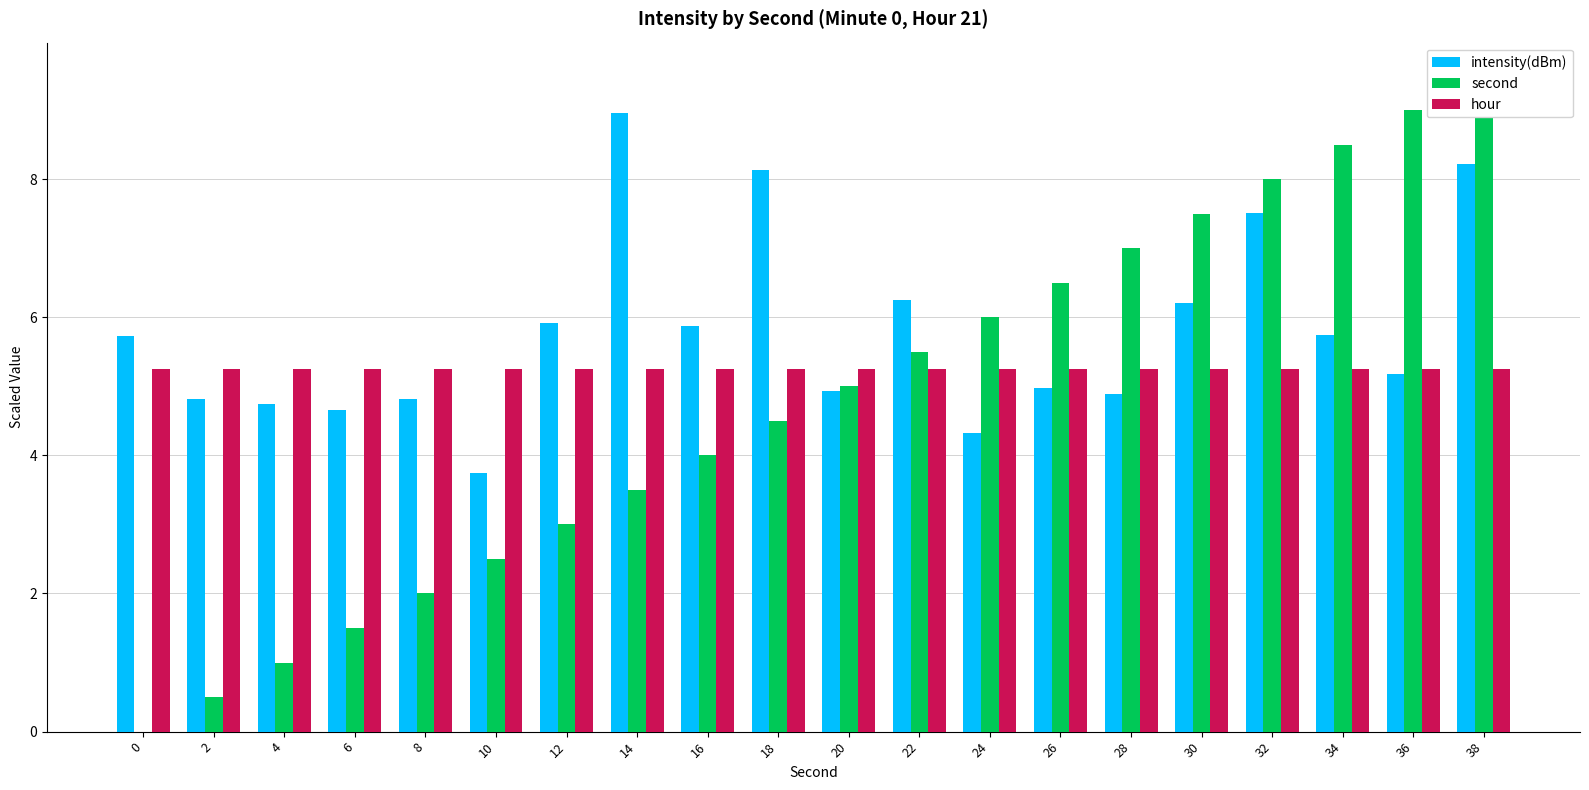

At 24, list the series in order from largest to smallest.

second, hour, intensity(dBm)